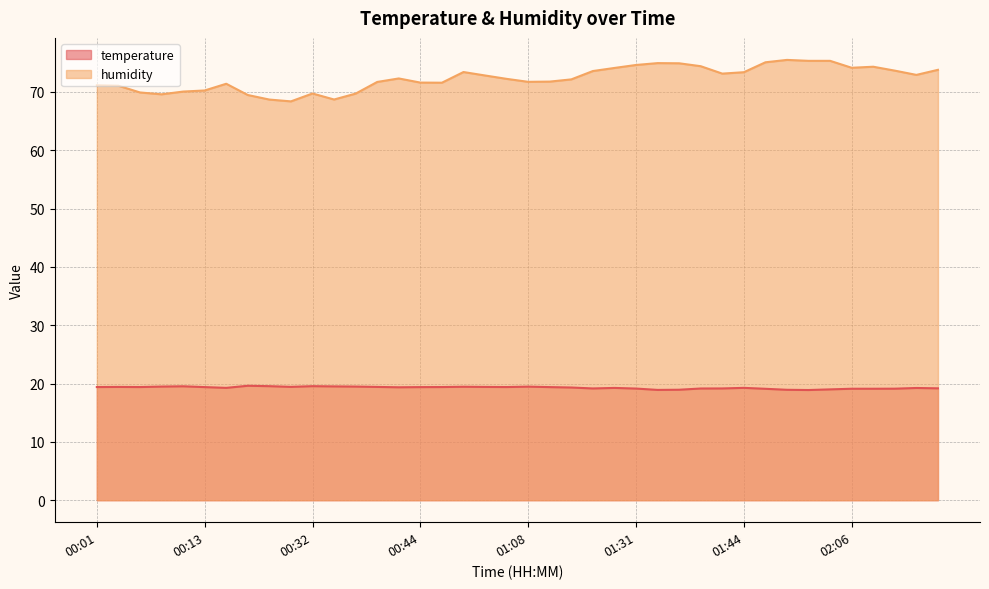

What is the difference between the highest and lowest values at 00:39?

52.3